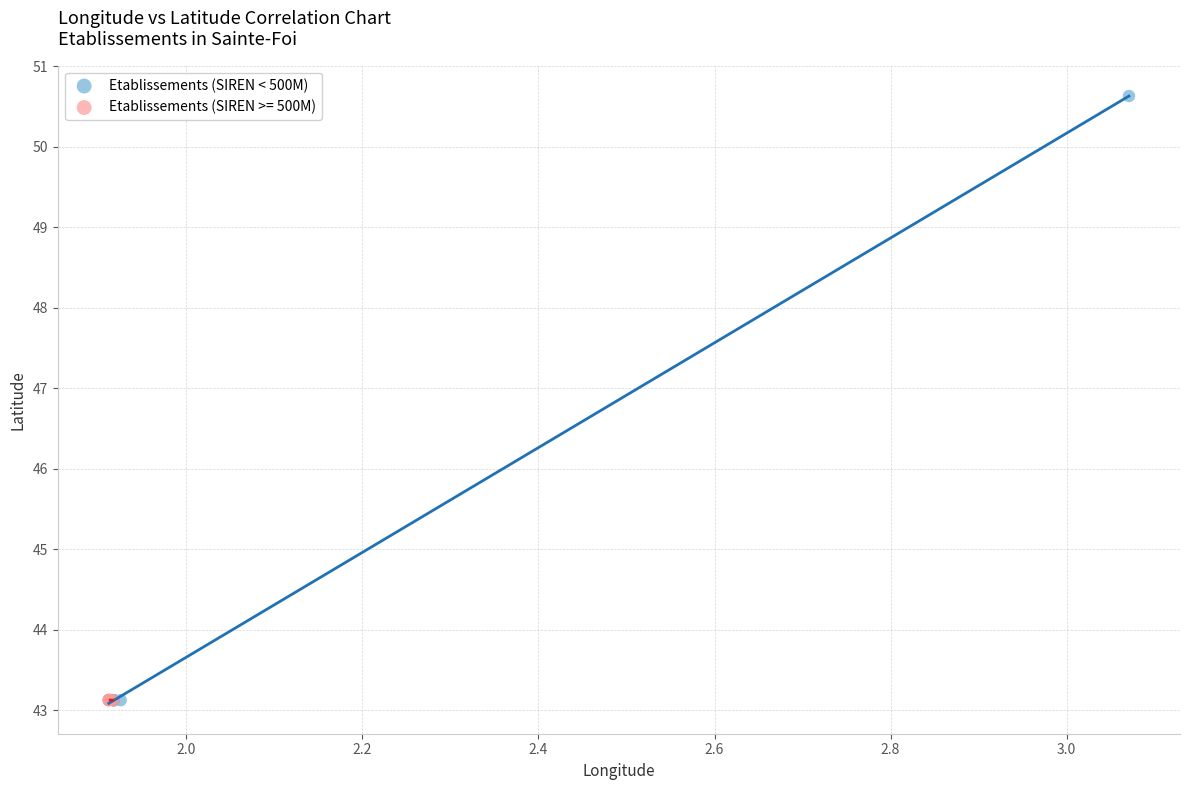

Which series reaches the maximum Y coordinate?

Etablissements (SIREN < 500M)